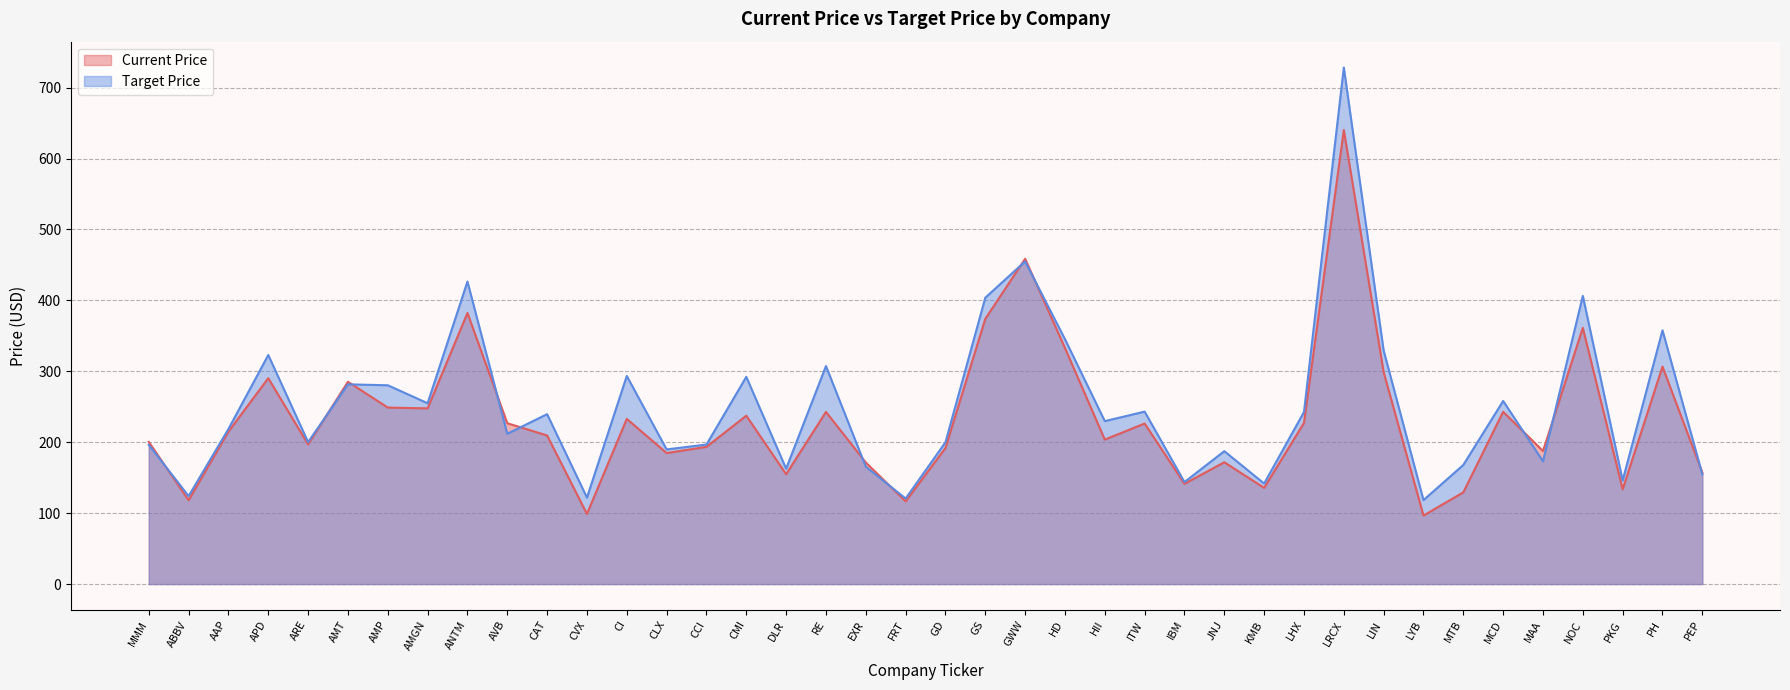

Read the Target Price value at AVB.

211.9